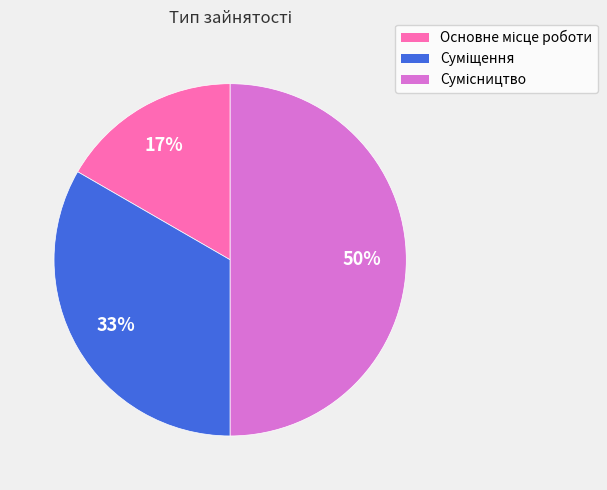

To the nearest percent, what is the average slice percentage?

33%